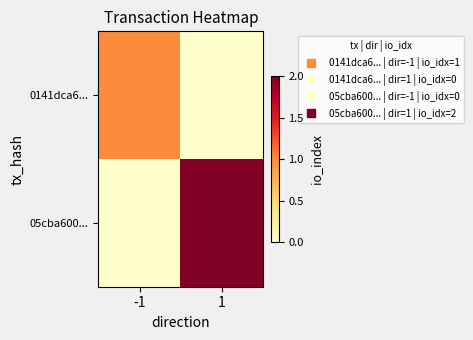

What is the total value across all series at 1?

2